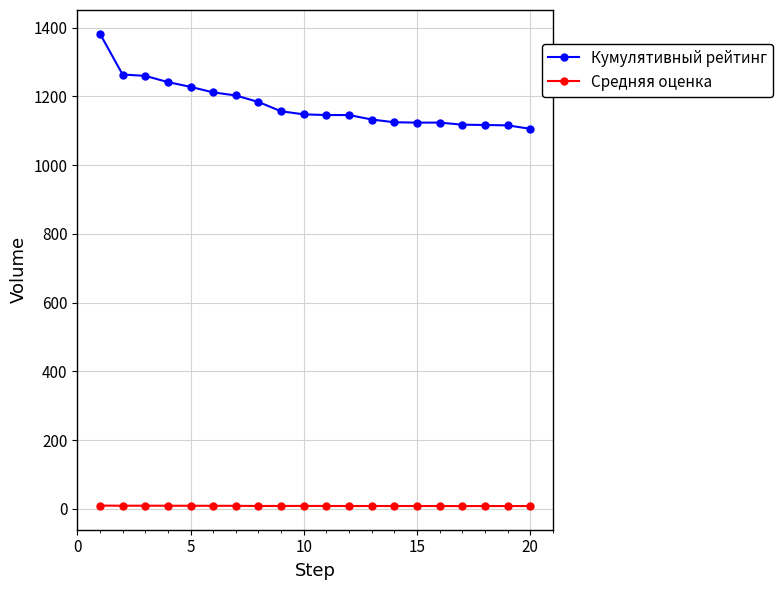

What are all the series names shown in the legend?

Кумулятивный рейтинг, Средняя оценка